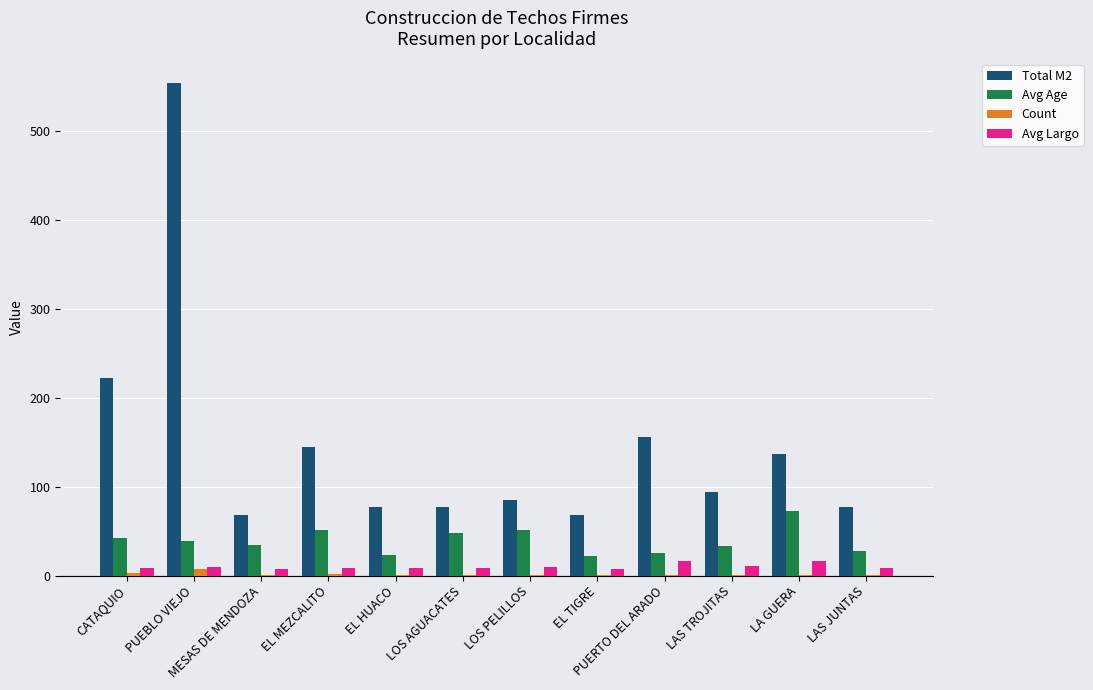

At which label does Total M2 reach its peak?

PUEBLO VIEJO